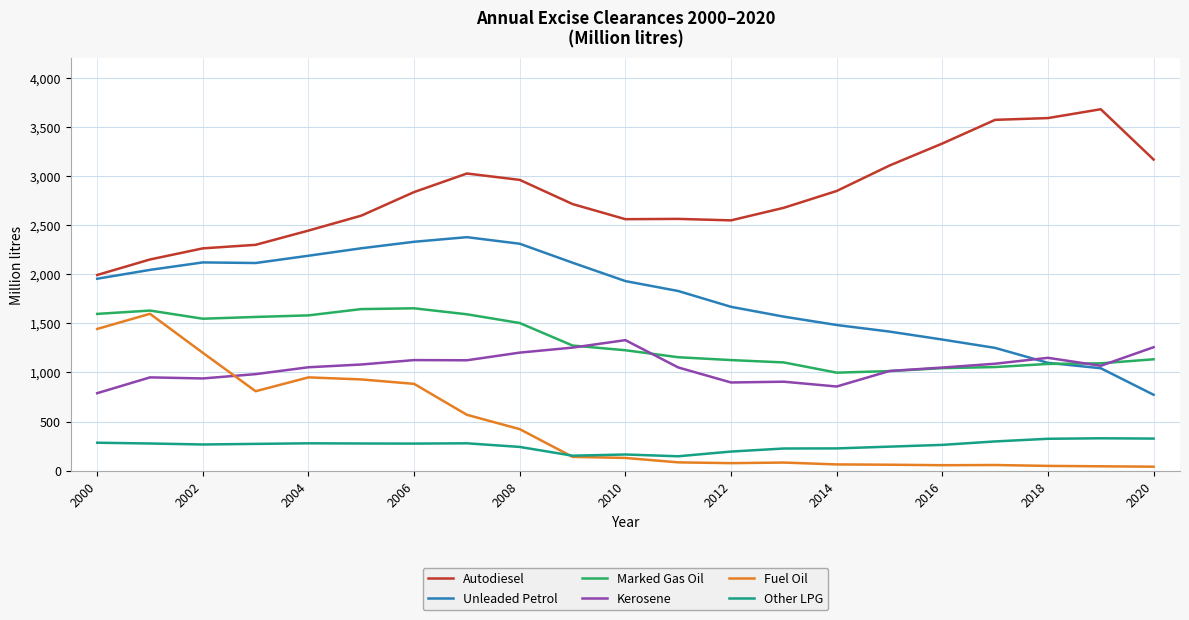

What is the lowest value of the Marked Gas Oil series?

998